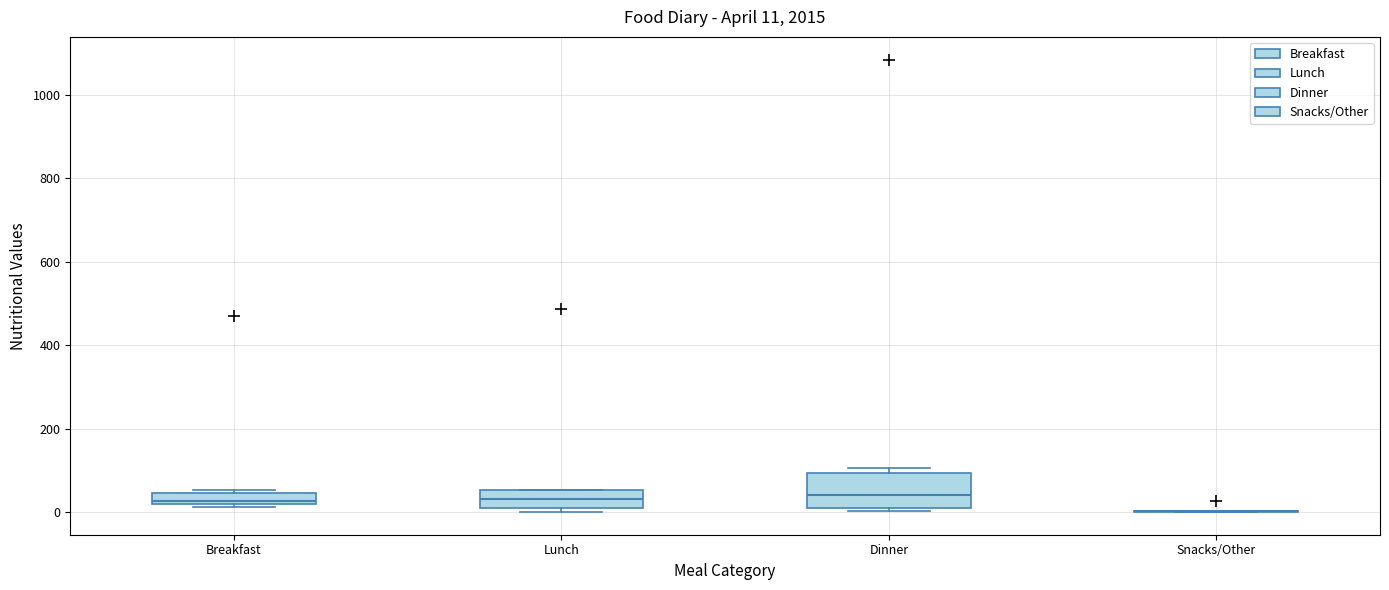

Which box is the tallest, from its lower edge to its upper edge?

Dinner